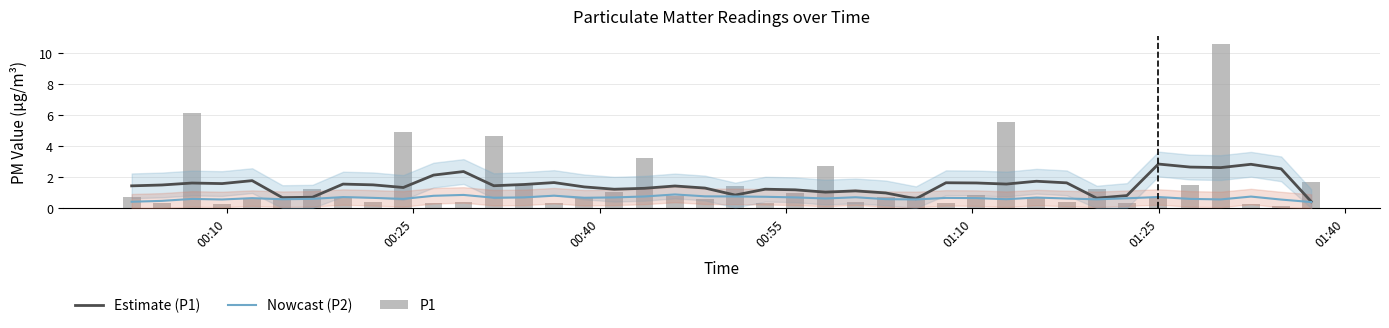

What is the minimum value shown in the chart?

0.1